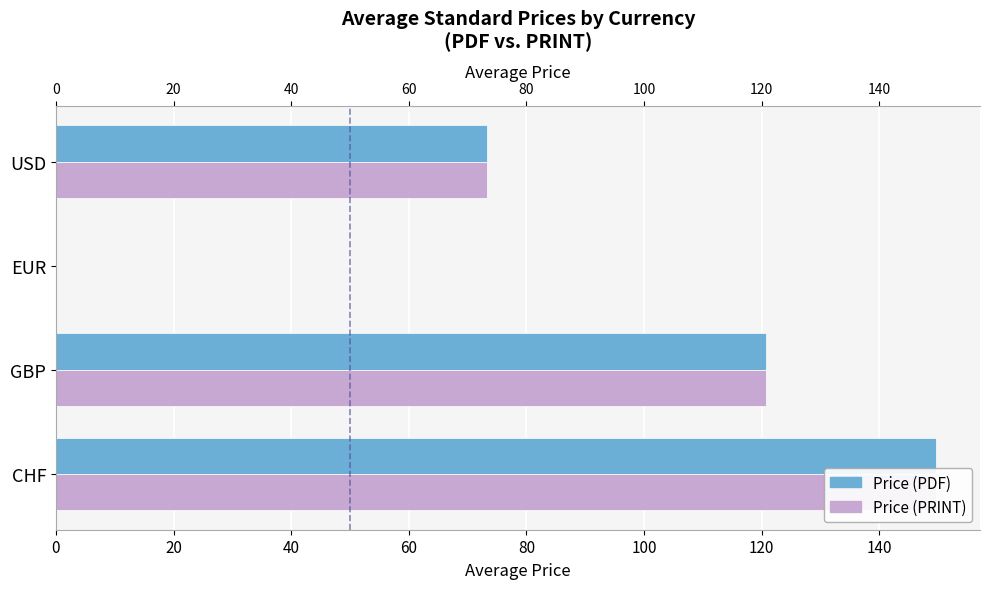

What is the value of the Price (PRINT) bar at the 1st from the left?

149.7